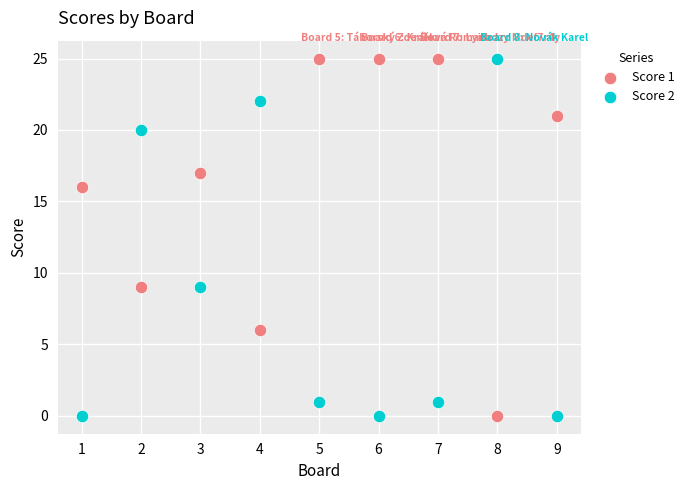

What are all the series names shown in the legend?

Score 1, Score 2